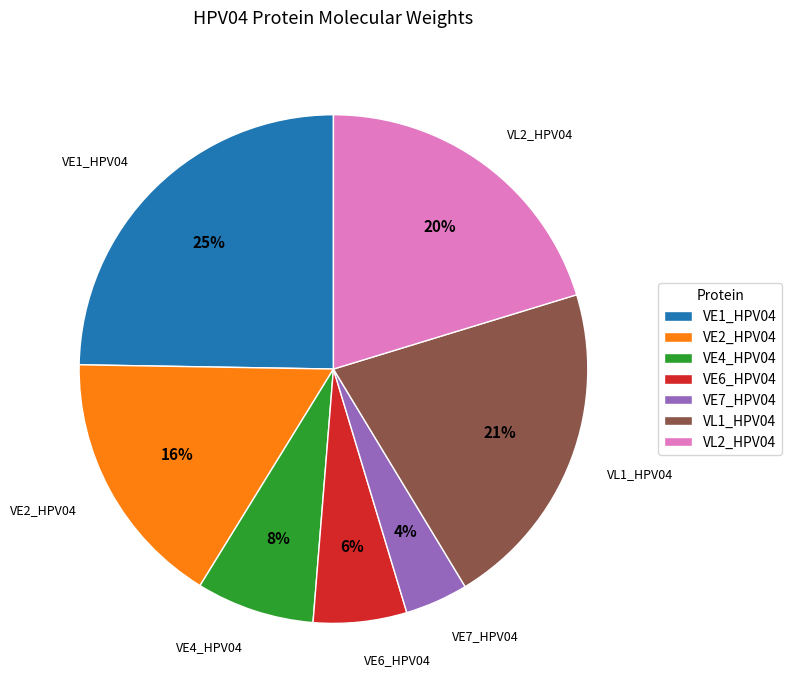

Rank the categories by value from lowest to highest.

VE7_HPV04, VE6_HPV04, VE4_HPV04, VE2_HPV04, VL2_HPV04, VL1_HPV04, VE1_HPV04